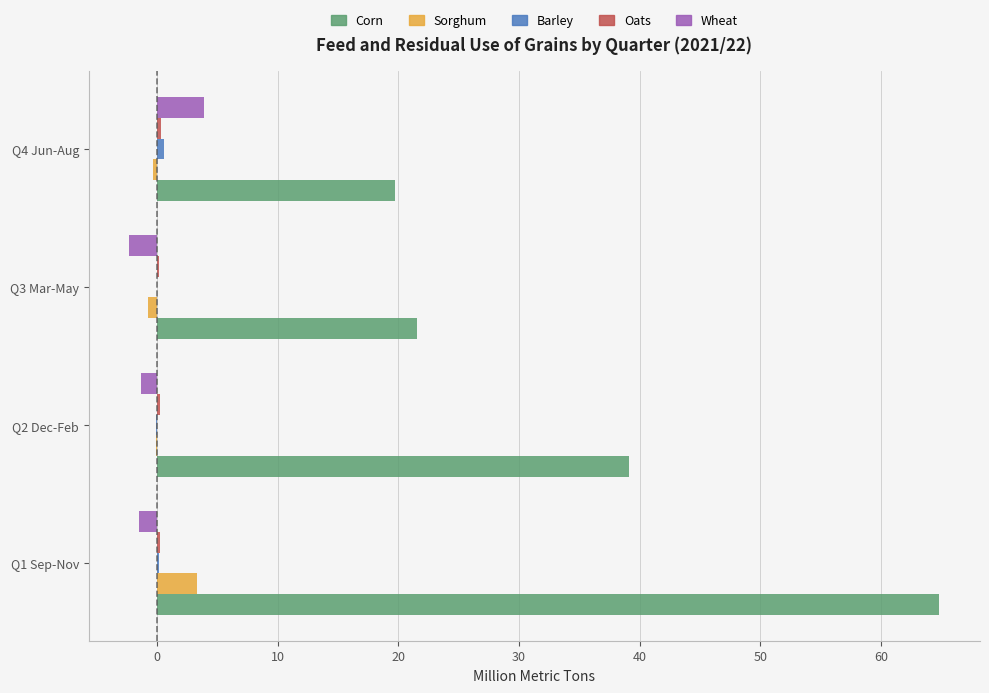

How many distinct data groups are displayed?

5